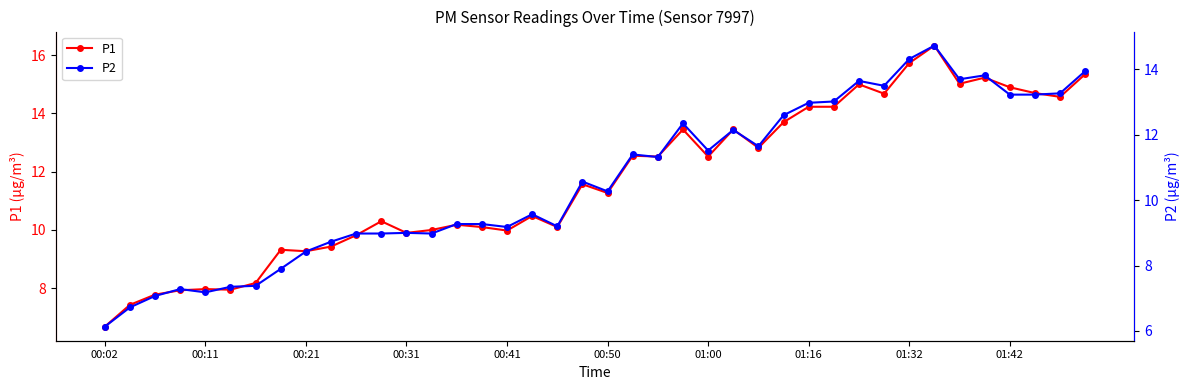

How many data points in P1 are above 11?

21